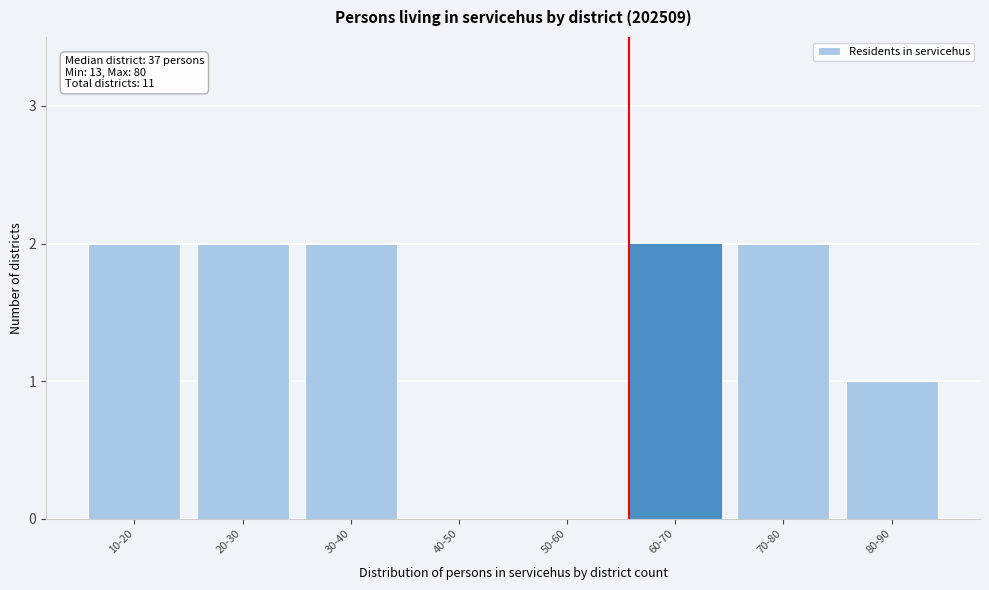

Reading left to right, extract all data points from this chart.

10-20=2	20-30=2	30-40=2	40-50=0	50-60=0	60-70=2	70-80=2	80-90=1